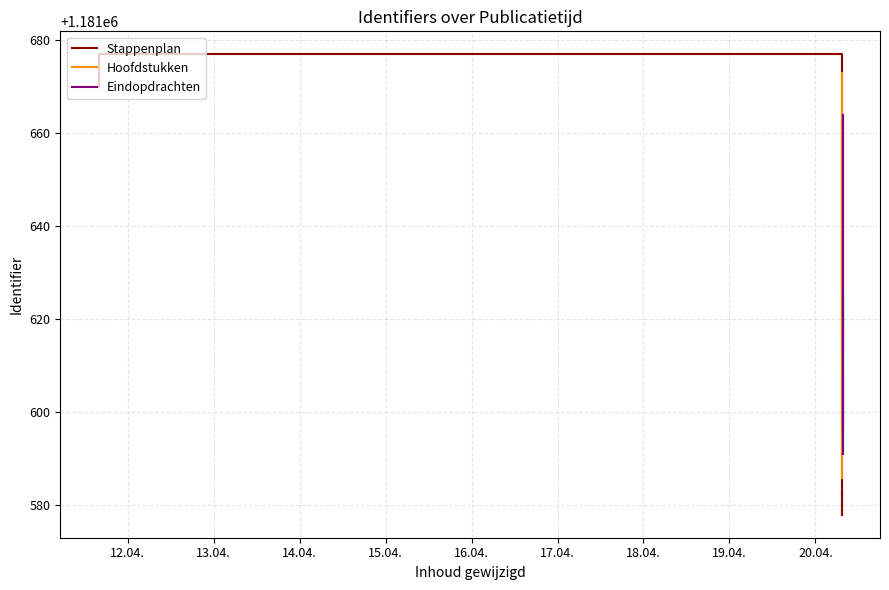

What position from the left is 14.04.?

3